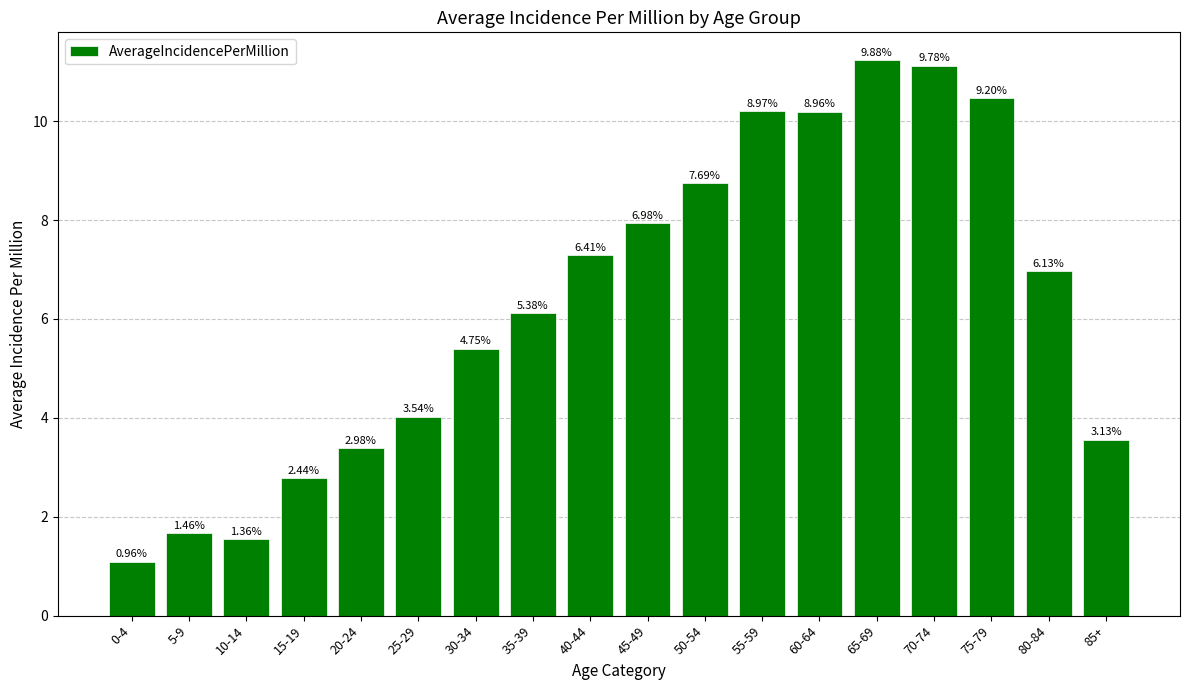

What is the value of the 16th bar from the left?

10.5